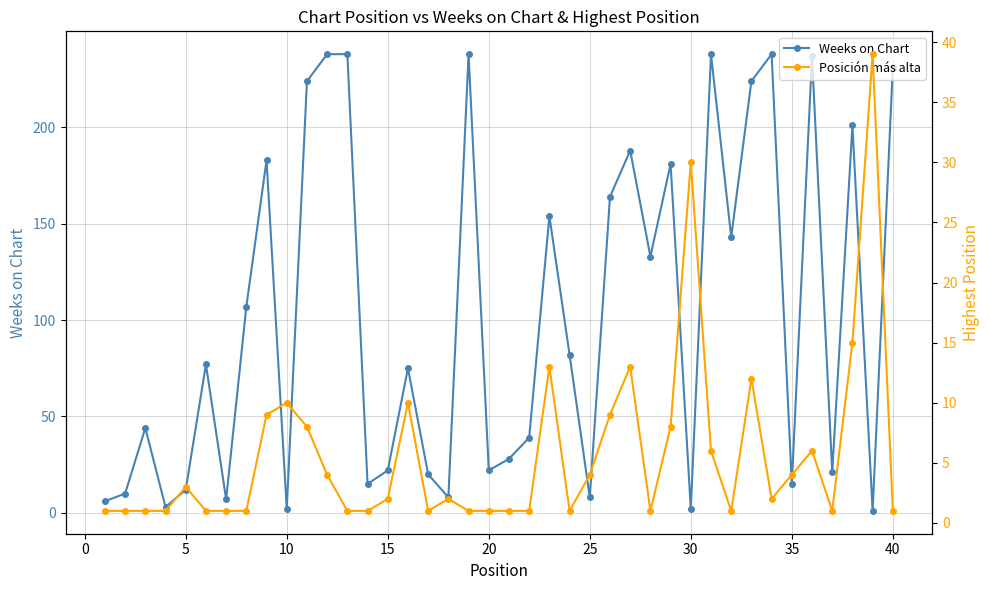

How many lines are shown in the chart?

2